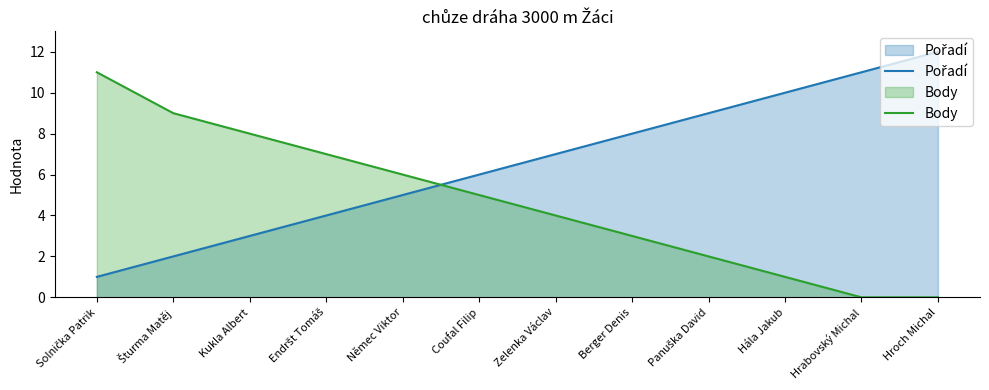

Reading left to right, list all the values displayed in this chart.

Pořadí: 1	2	3	4	5	6	7	8	9	10	11	12
Body: 11	9	8	7	6	5	4	3	2	1	0	0